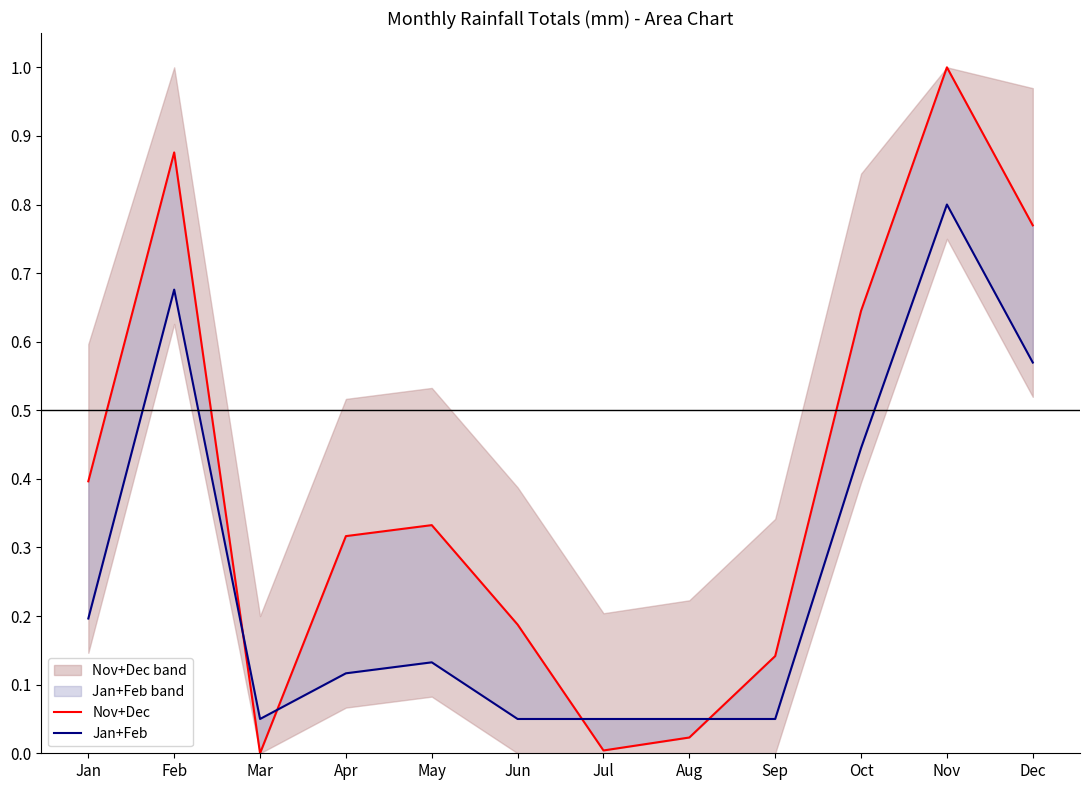

What is the difference between the second highest and second lowest values in the Jan+Feb series?

0.6